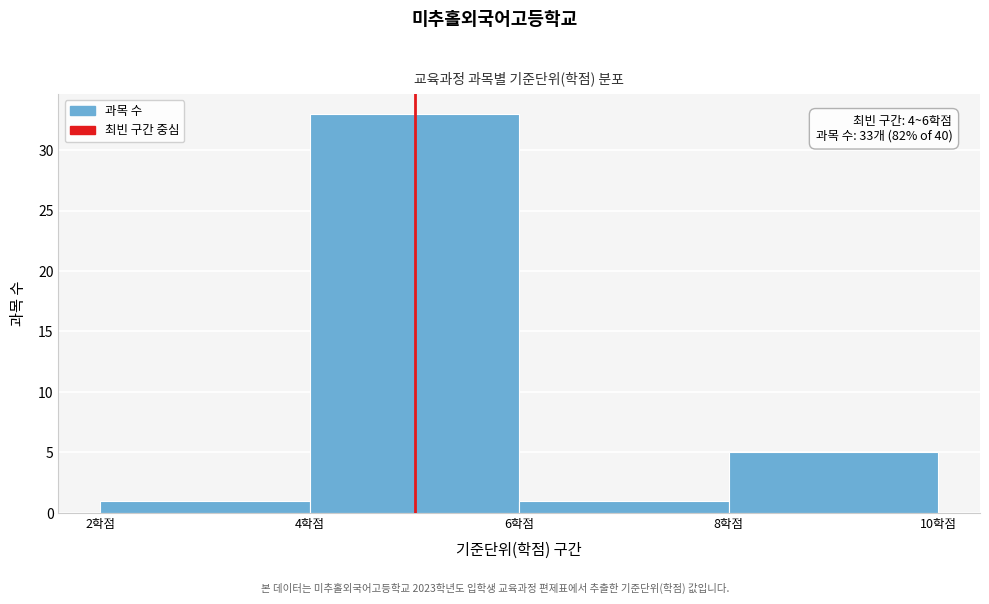

Over which range of the x-axis is the bar tallest?

4 to 6